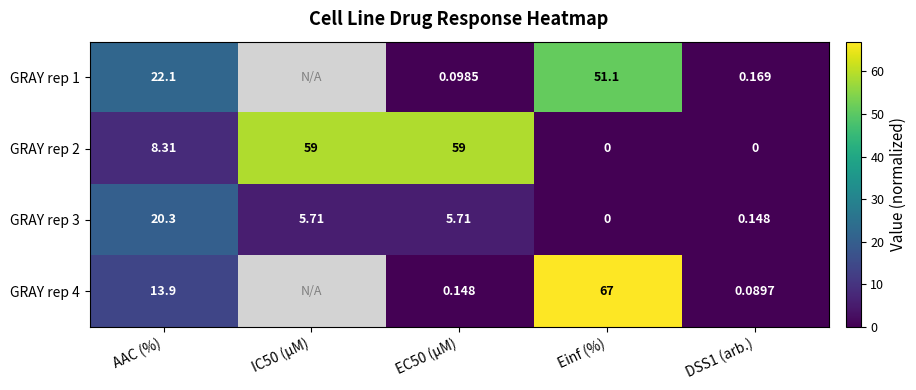

Where does the GRAY rep 3 series first go above 5?

AAC (%)